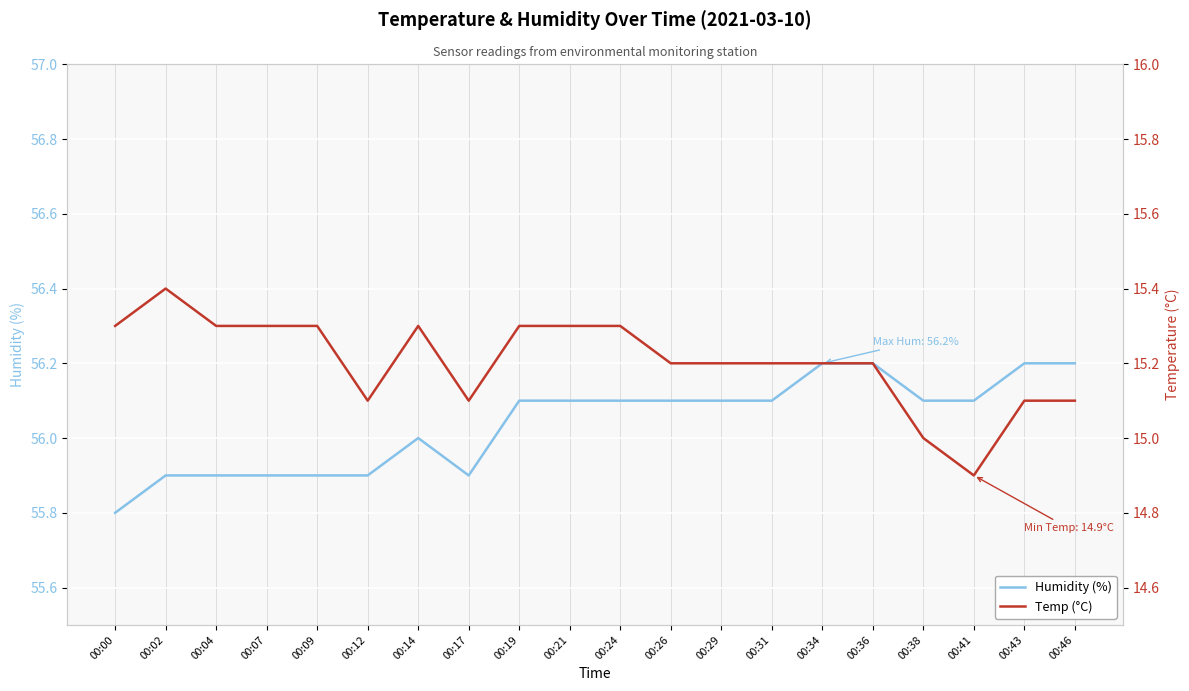

At which category does the chart reach its peak across all series?

00:34